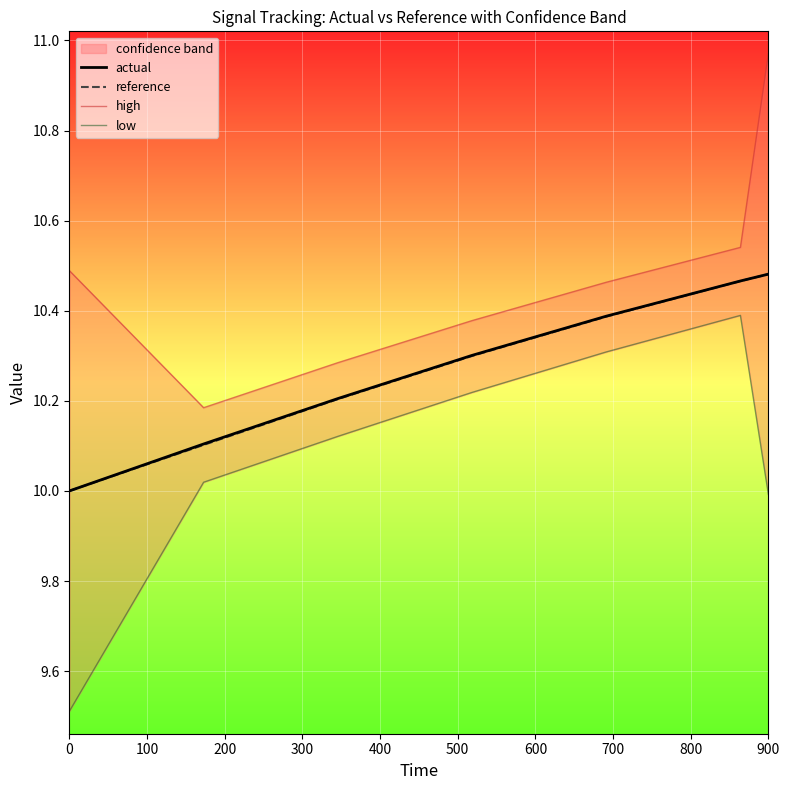

Is it true that actual equals 10.0 at 0?

True